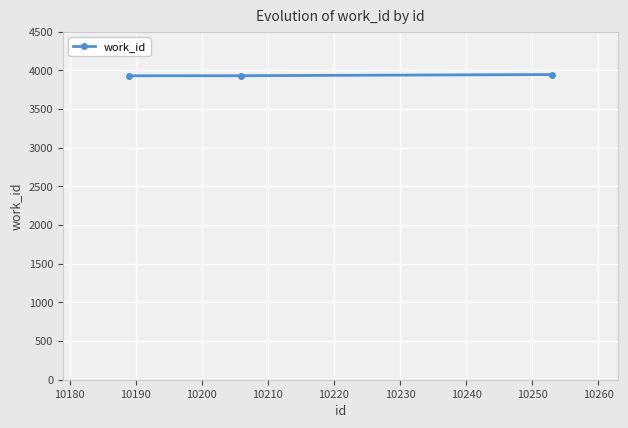

What is the smallest value displayed?

3931